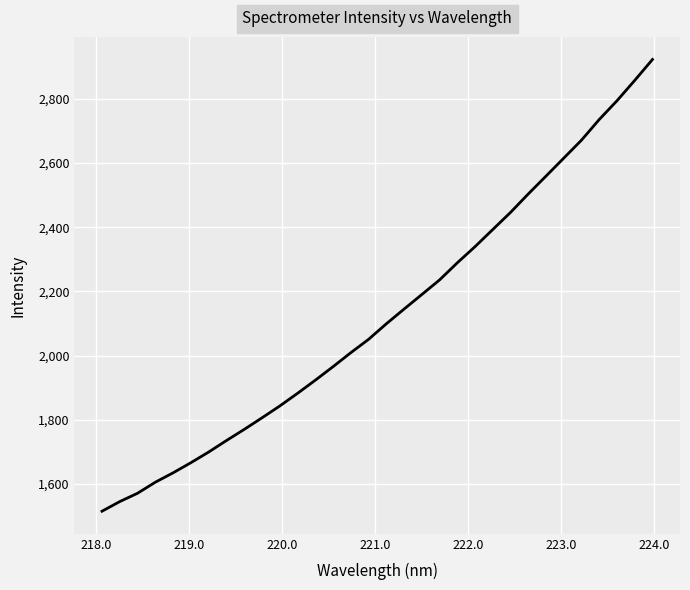

What is the maximum value shown in the chart?

2923.0